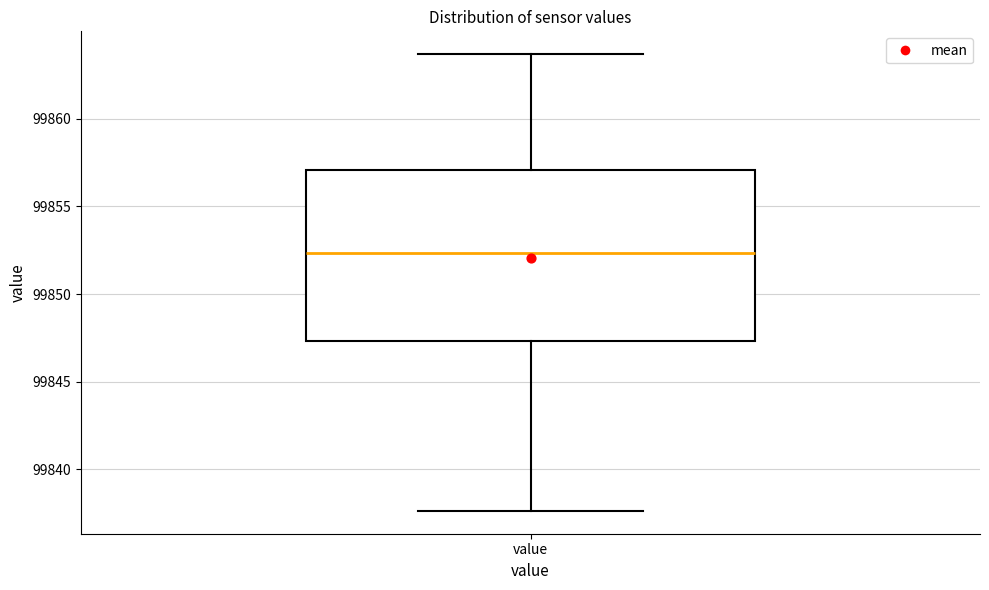

Read this box plot against the y-axis: the position of the median line, the range covered by the box, and the ends of both whiskers. The values are not printed on the chart, so give them approximately, as read against the axis.

median 99852.5, box 99847.5 to 99857.0, whiskers 99837.5 to 99863.5